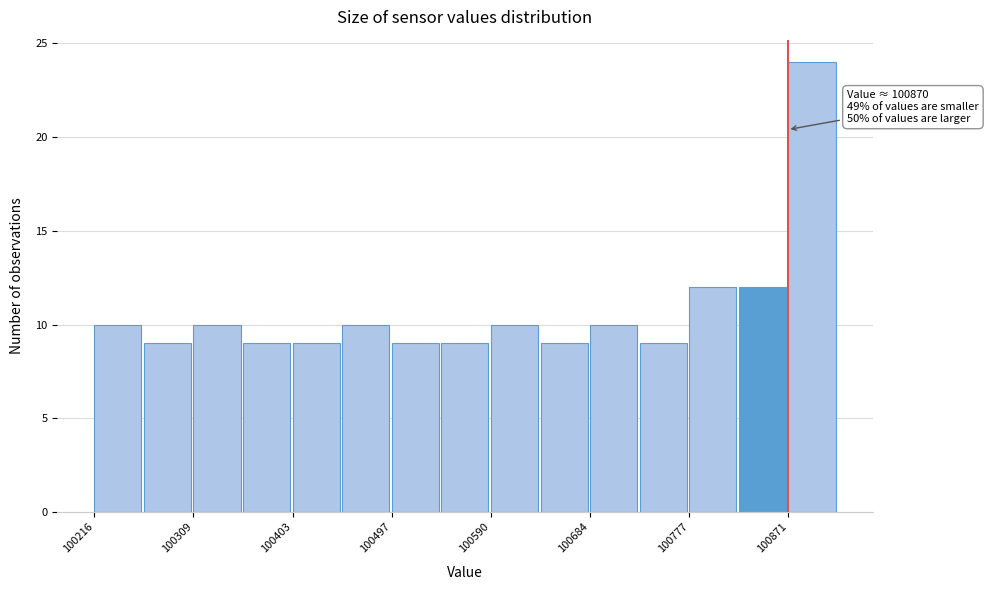

Which range on the x-axis has the tallest bar?

100870 to 100920